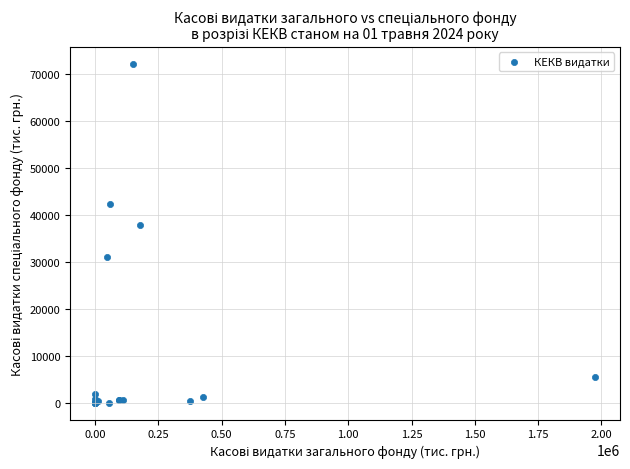

What Y value in the scatter plot is closest to 36101?

37781.0